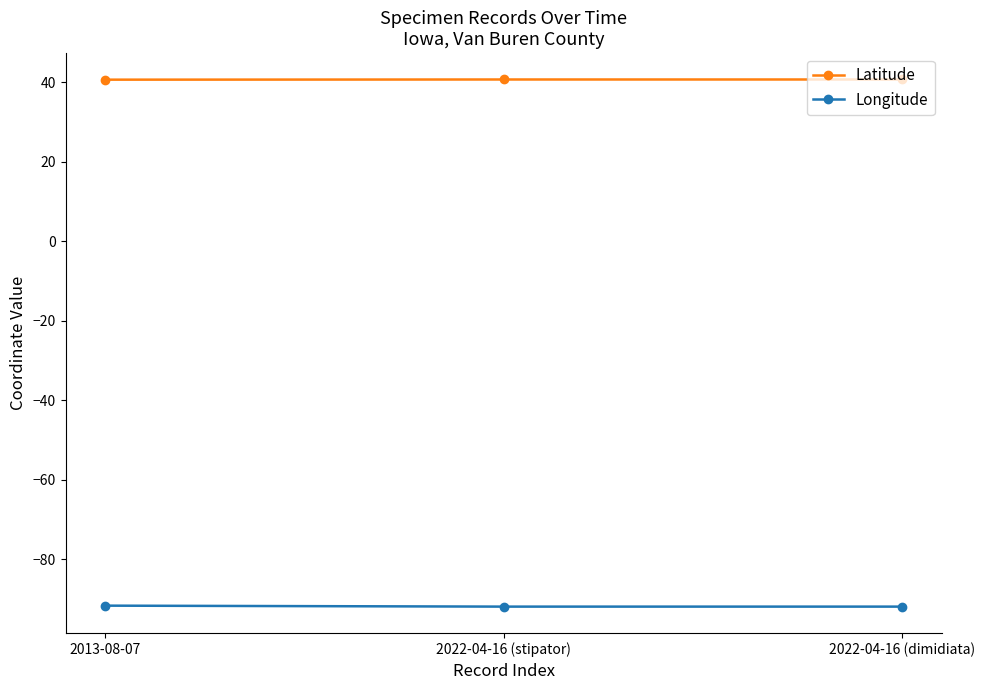

What is the smallest value displayed?

-92.0